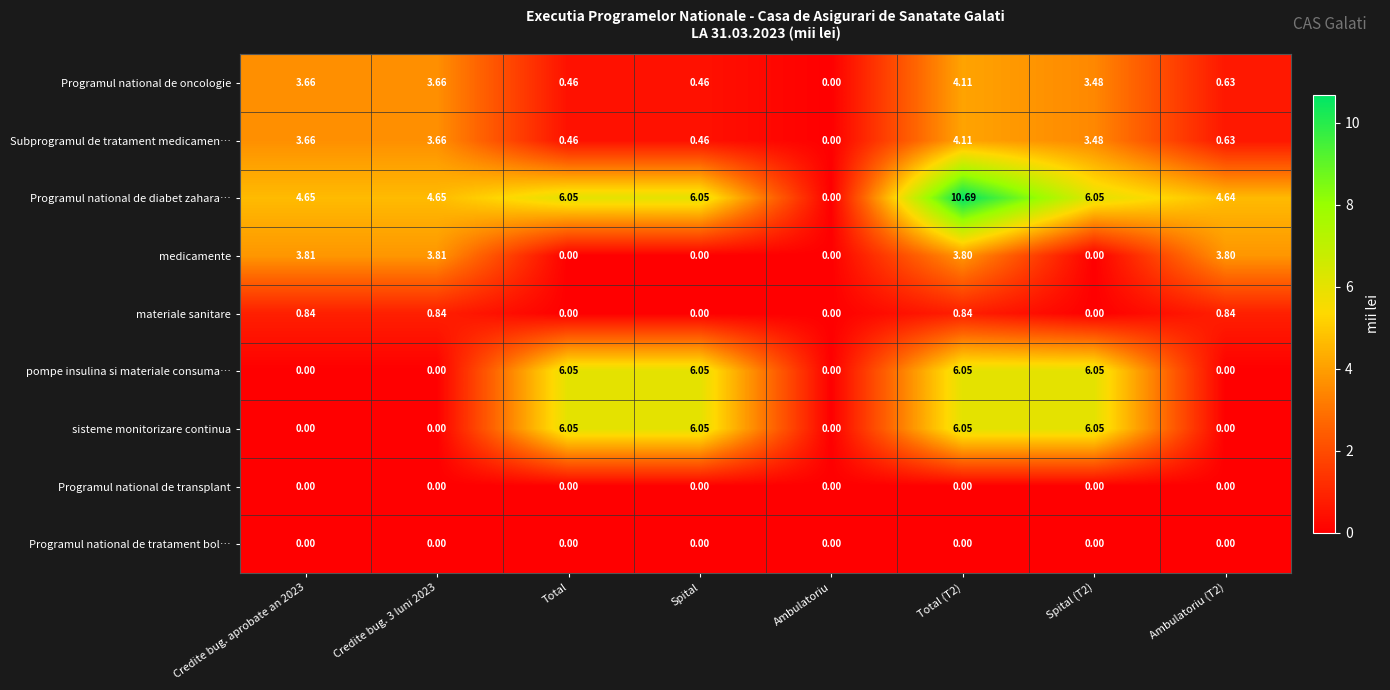

Is the value of Programul national de transplant at Credite bug. 3 luni 2023 greater than the value of sisteme monitorizare continua at Spital (T2)?

No